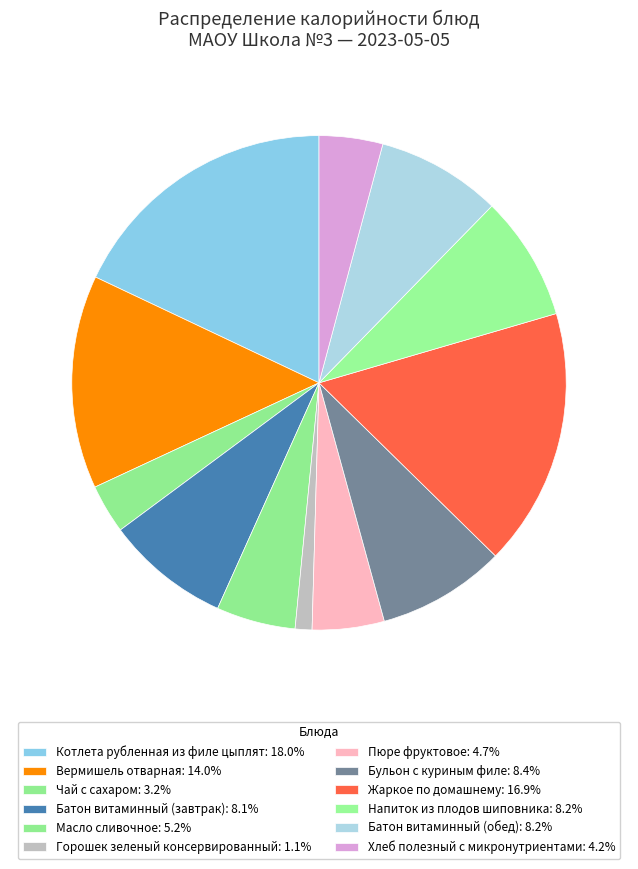

Which slice is the smallest?

Горошек зеленый консервированный